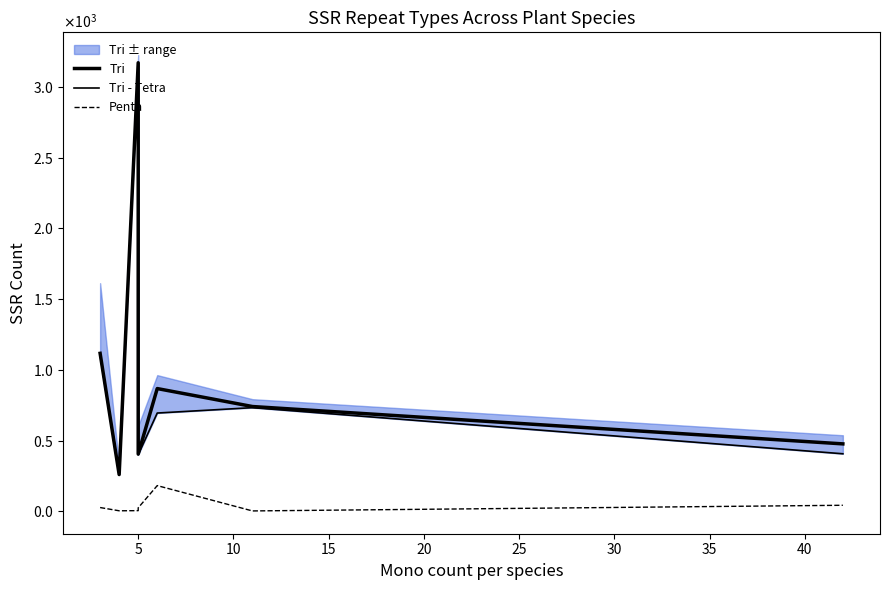

How many lines are shown in the chart?

3